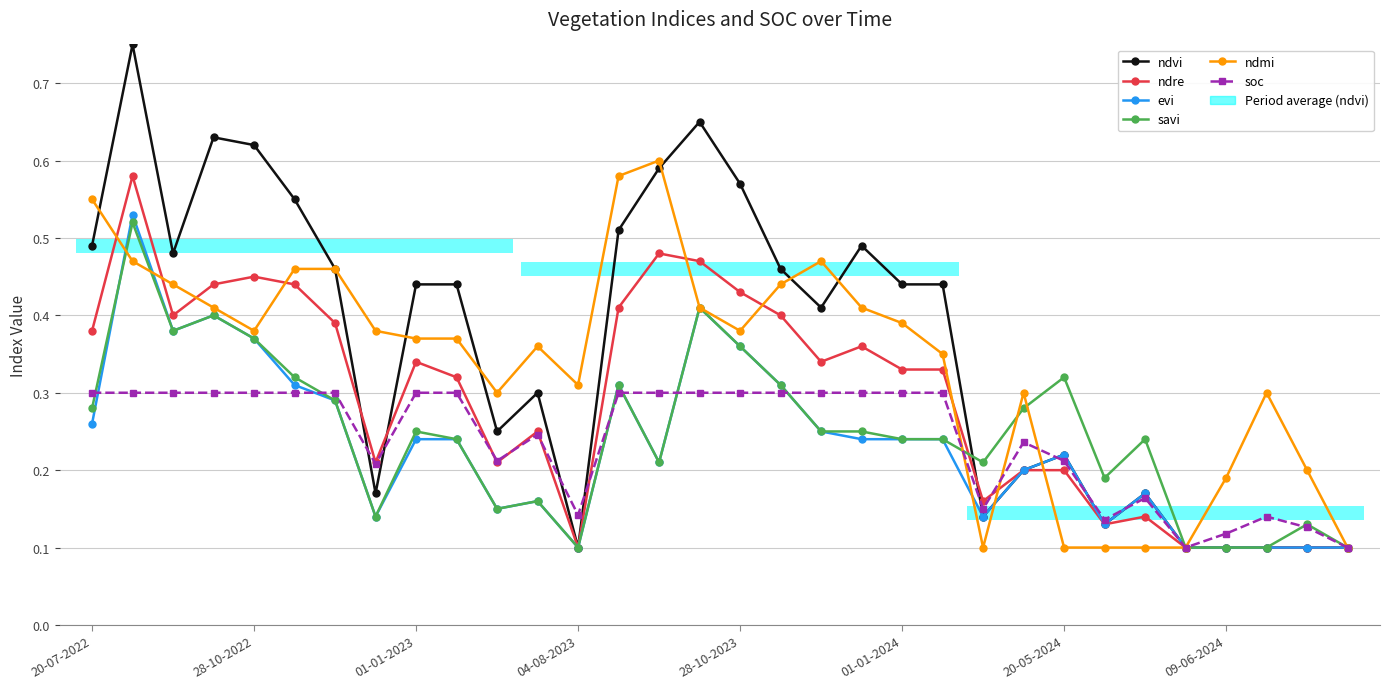

What is the difference between the maximum and minimum values in the savi series?

0.4